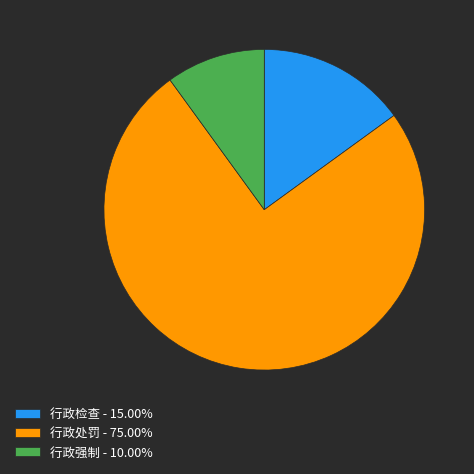

Combined, do 行政检查 - 15.00% and 行政处罚 - 75.00% account for over 50%?

Yes